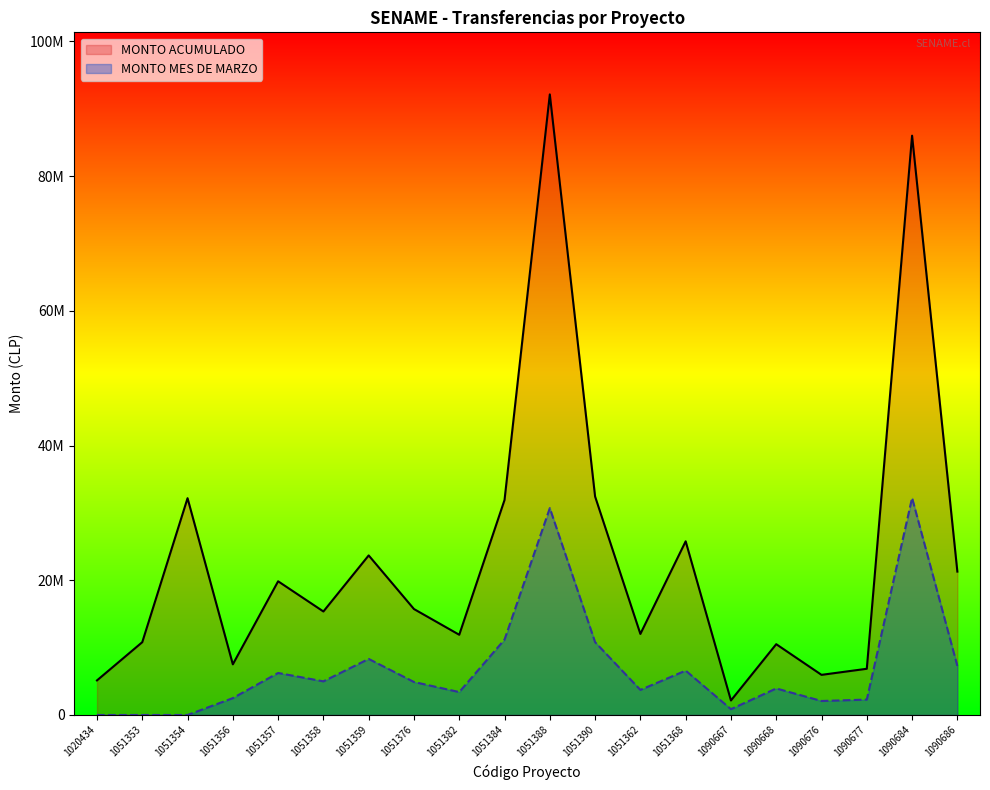

At how many categories does at least one series exceed 68668365?

2